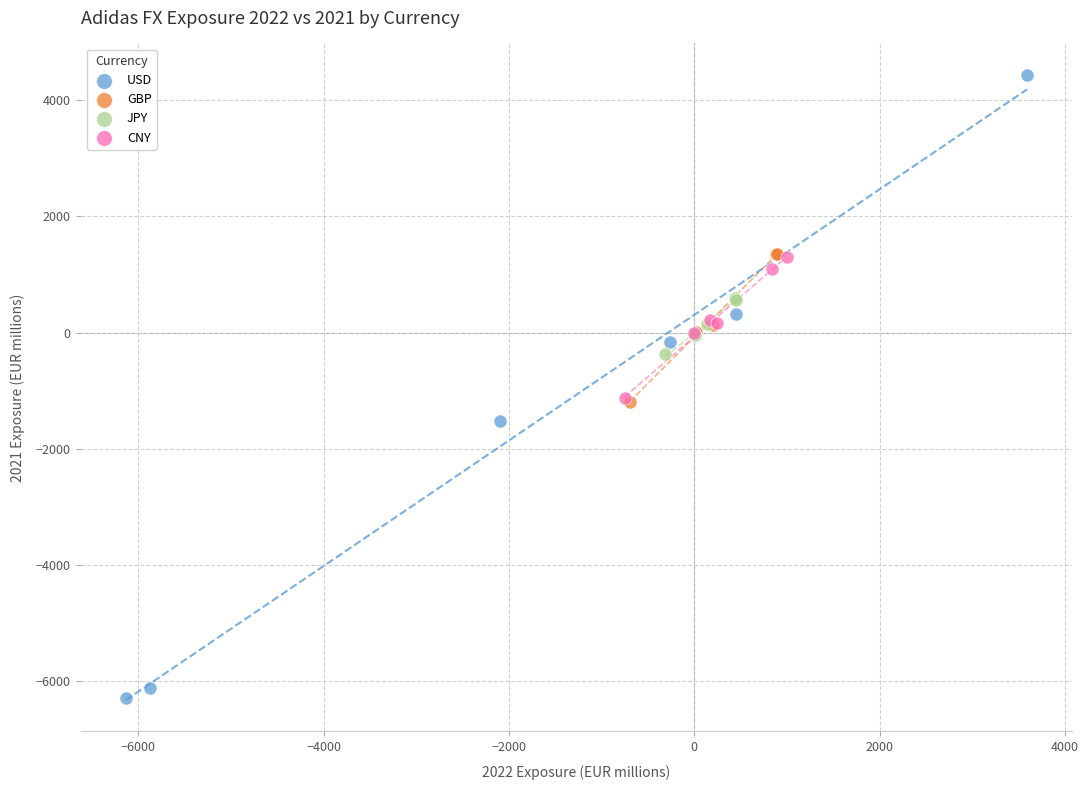

Which series contains the lowest Y value?

USD